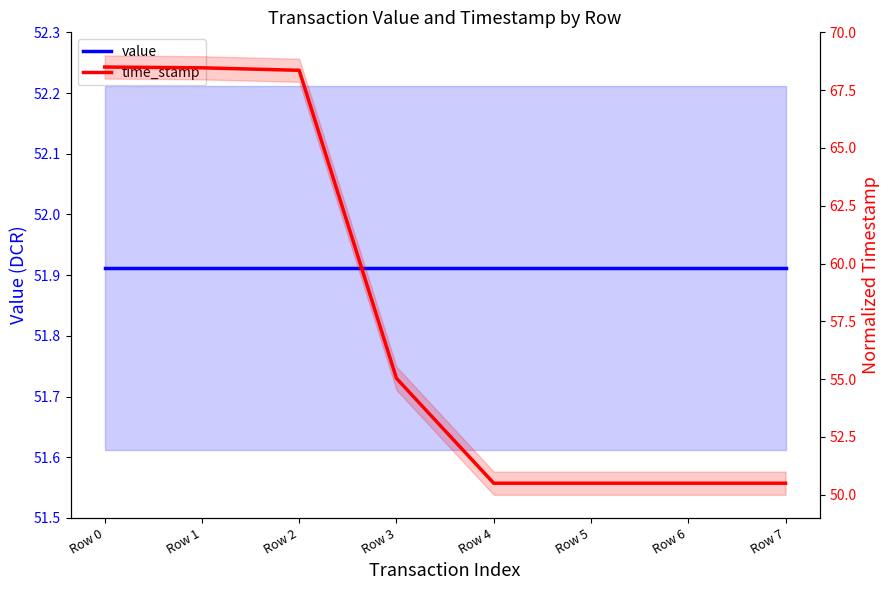

How many times do time_stamp and value cross each other?

1